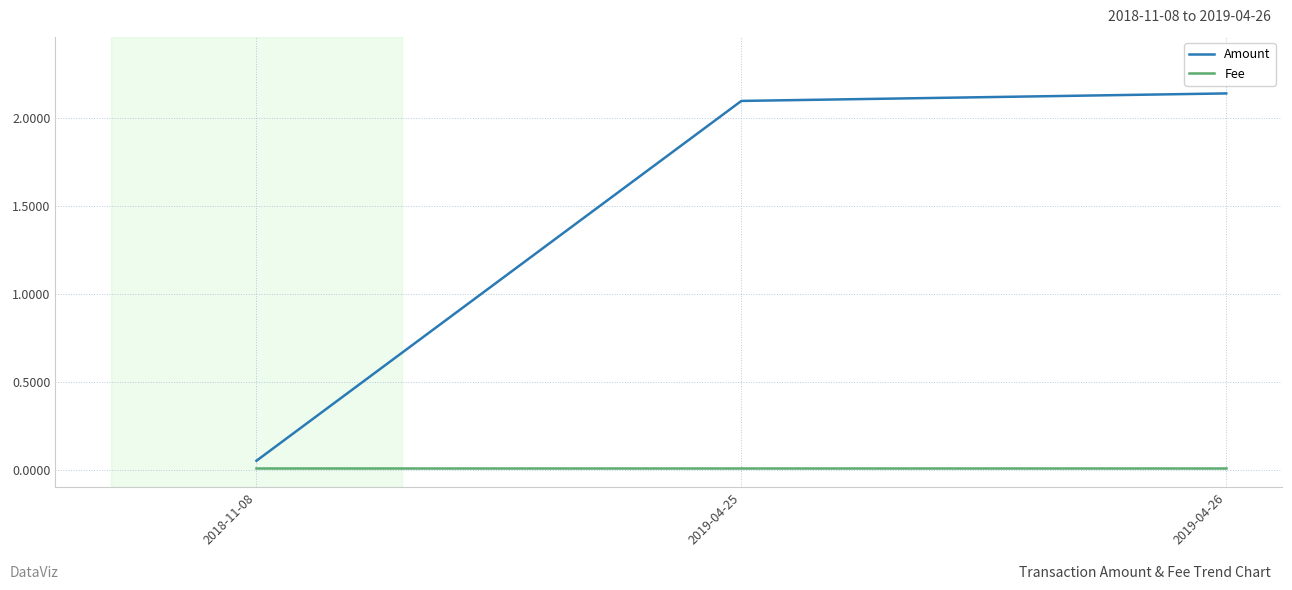

List the series in order of their overall mean, highest first.

Amount, Fee